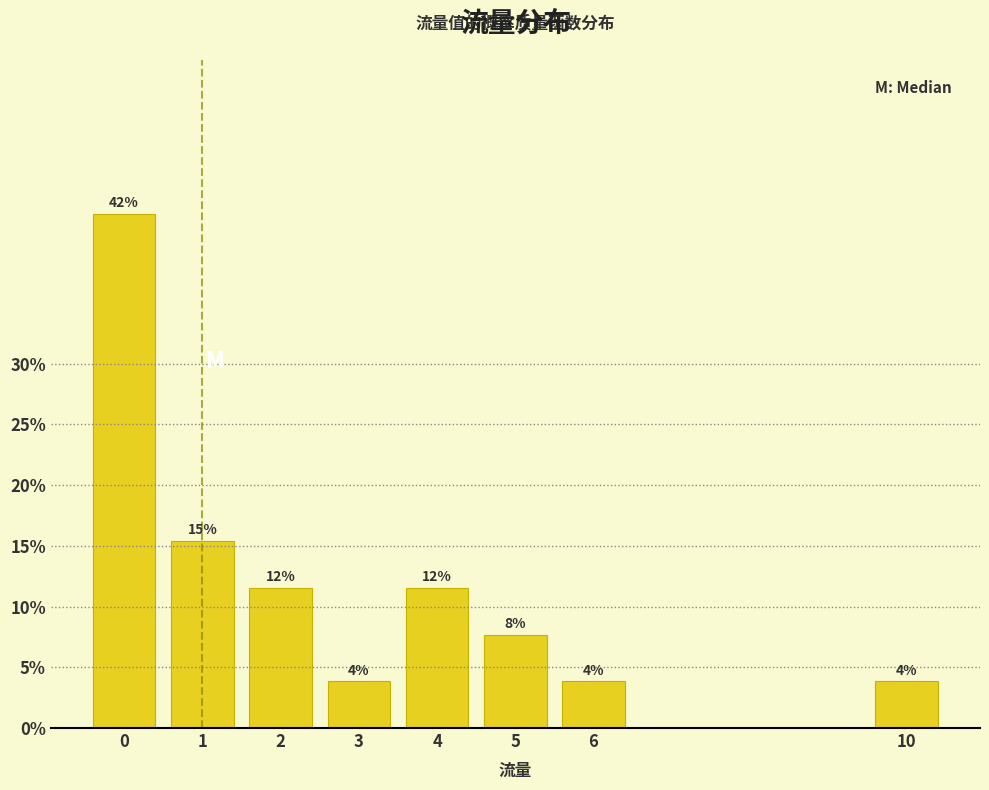

How many bars are there in total?

8